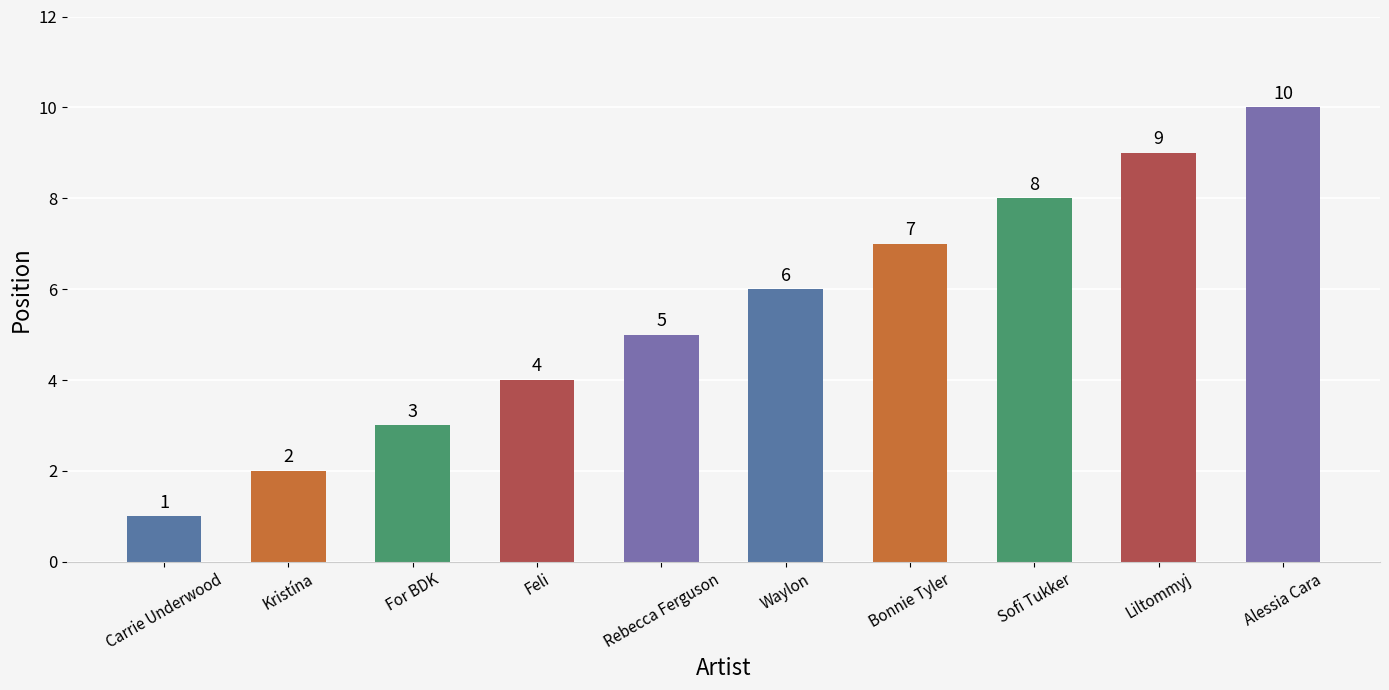

Reading left to right, what are all the values shown in this chart?

Carrie Underwood=1	Kristína=2	For BDK=3	Feli=4	Rebecca Ferguson=5	Waylon=6	Bonnie Tyler=7	Sofi Tukker=8	Liltommyj=9	Alessia Cara=10